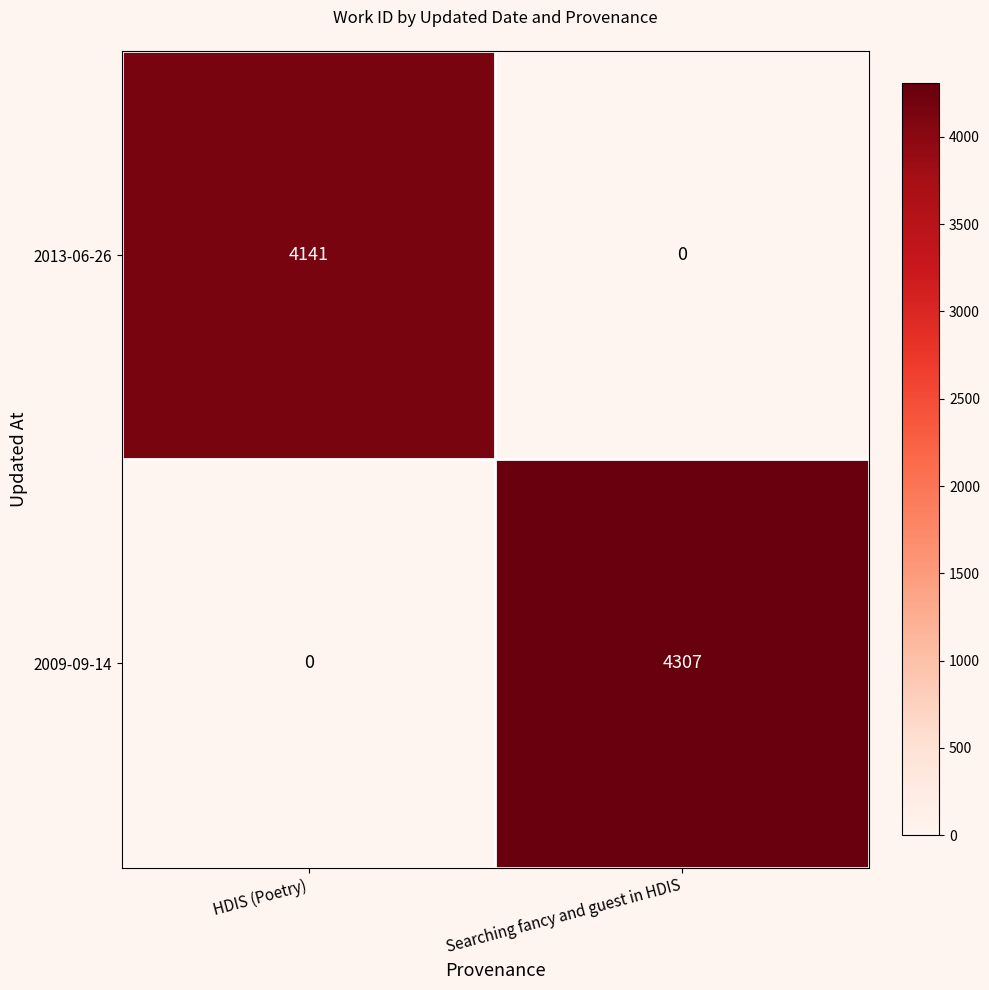

How many distinct data groups are displayed?

2